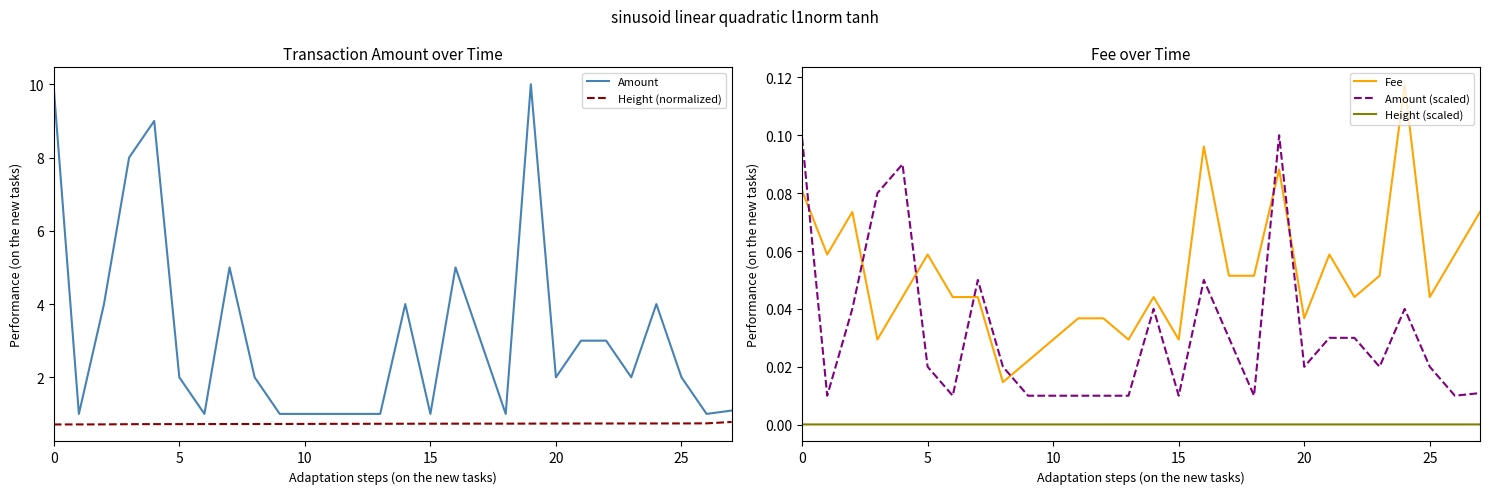

Which category has the highest value across all series?

19